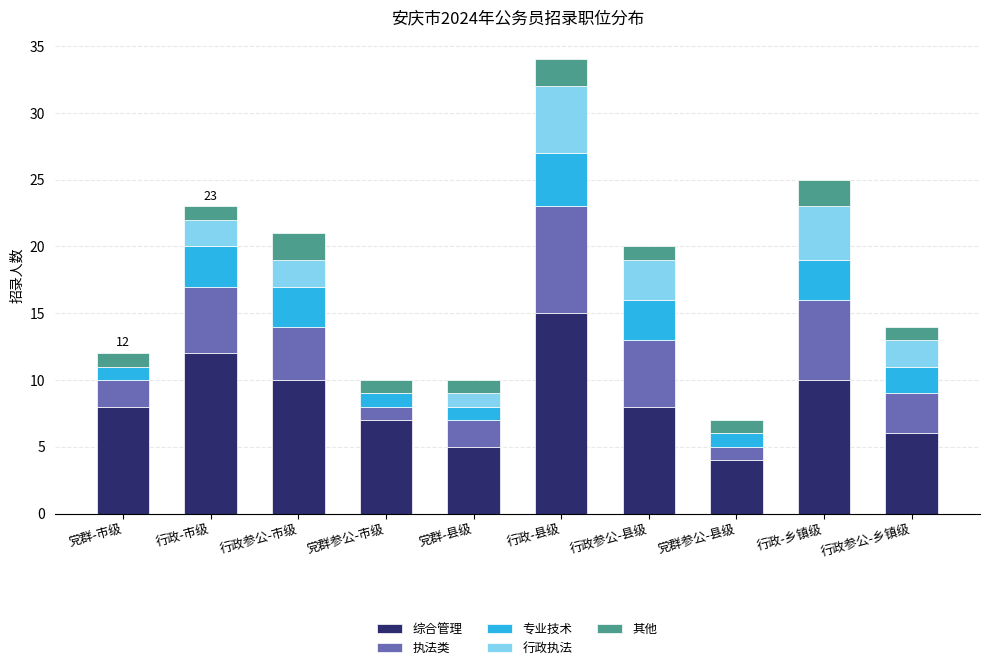

At which category is the sum across all series the highest?

行政-县级